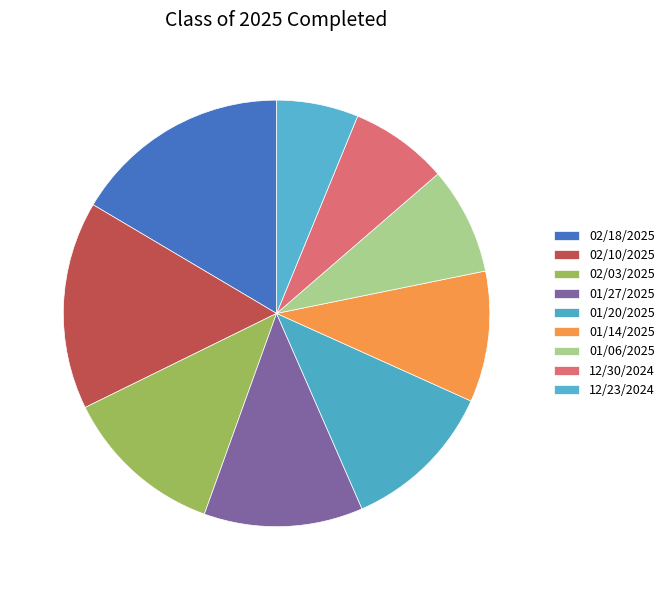

Which category has the biggest portion of the pie?

02/18/2025